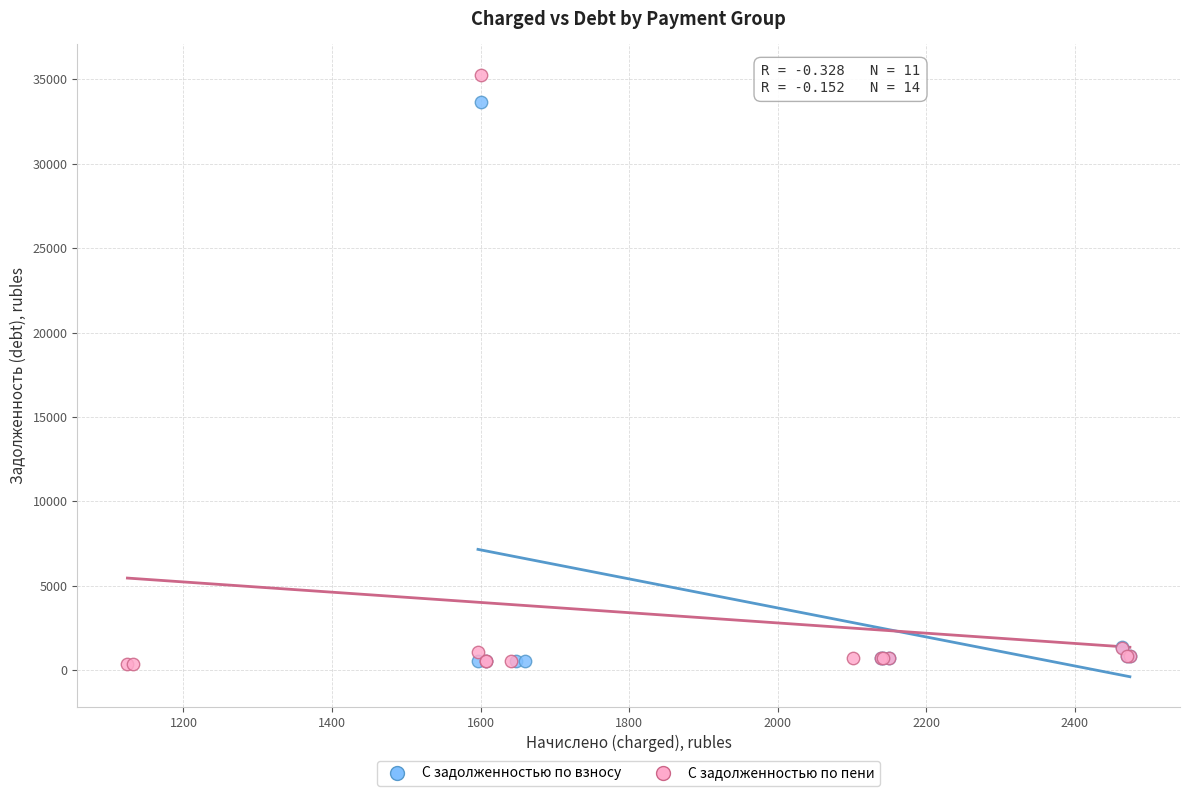

Which series reaches the maximum Y coordinate?

С задолженностью по пени